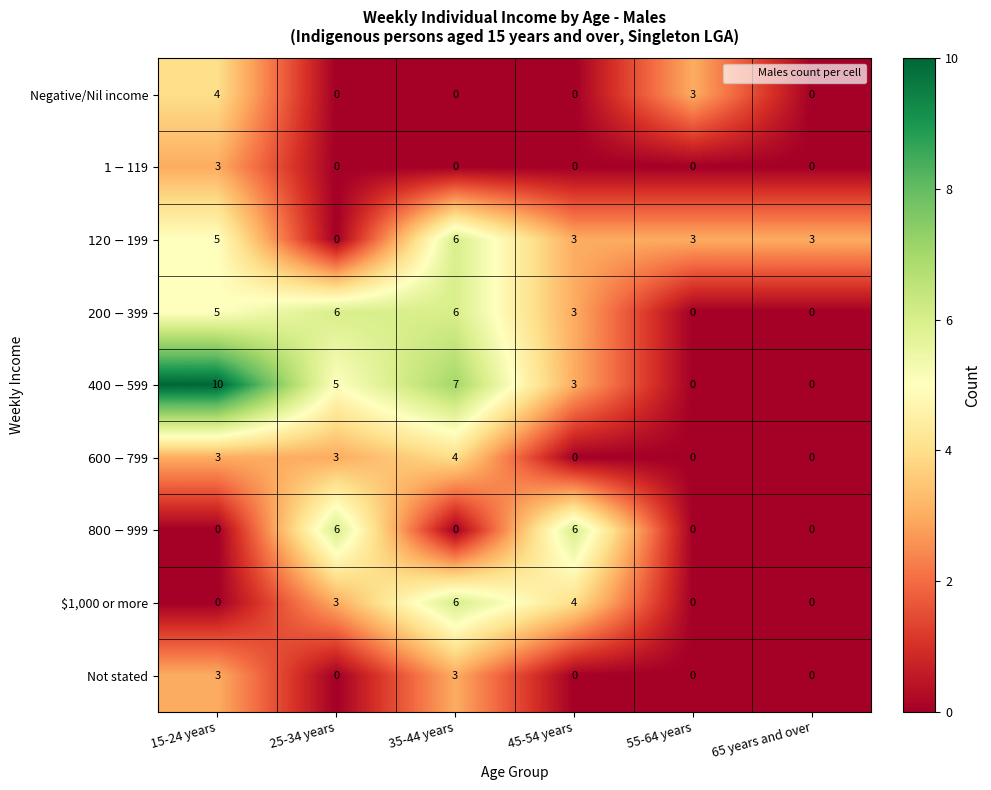

What is the difference between the maximum and minimum values in the Not stated series?

3